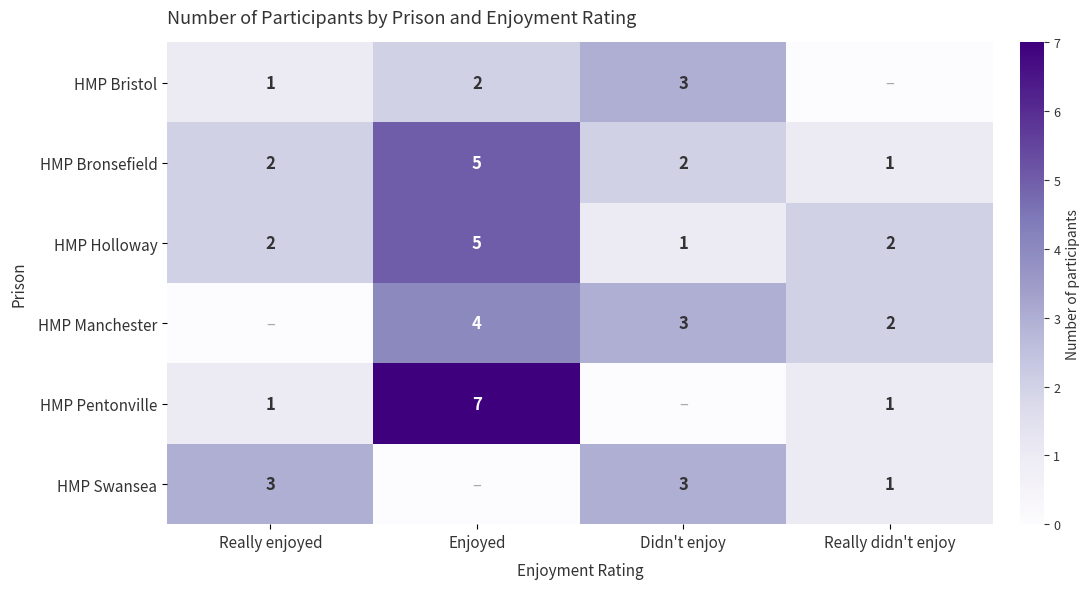

How many categories are shown in the chart?

4